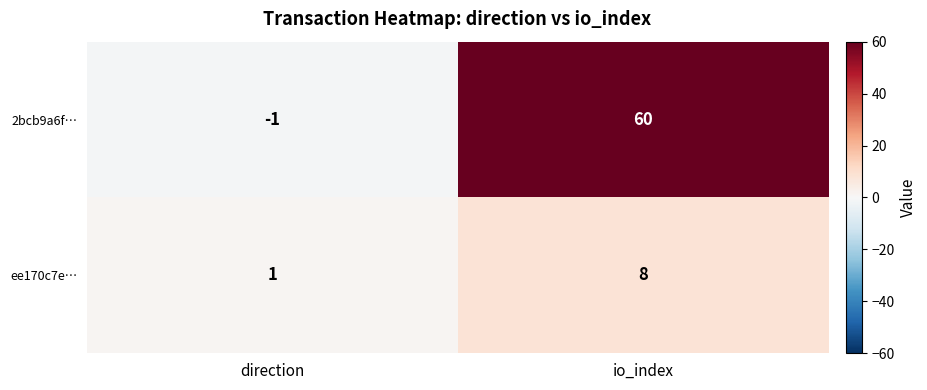

The 2bcb9a6f… series shows 60 at io_index. True or false?

True